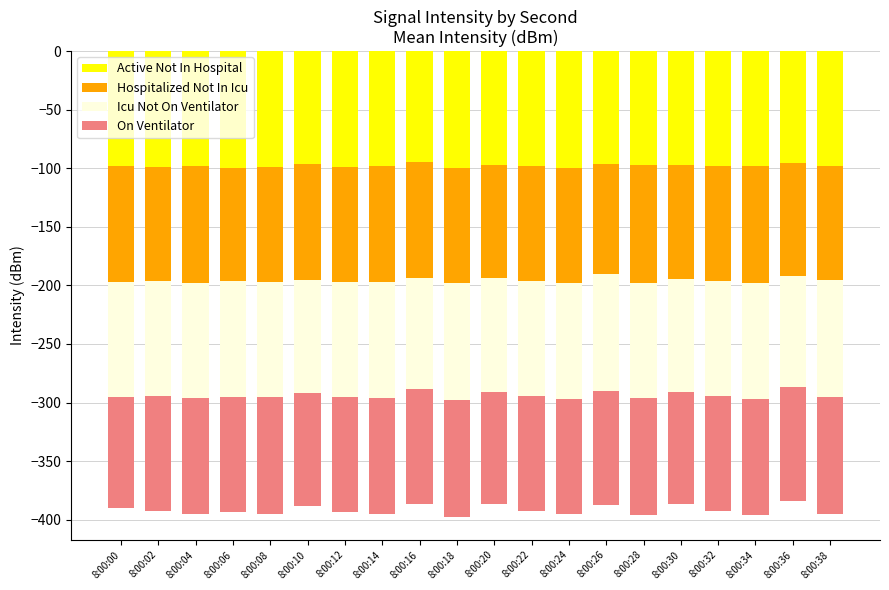

The value of Active Not In Hospital at 8:00:28 is -97.6. True or false?

True